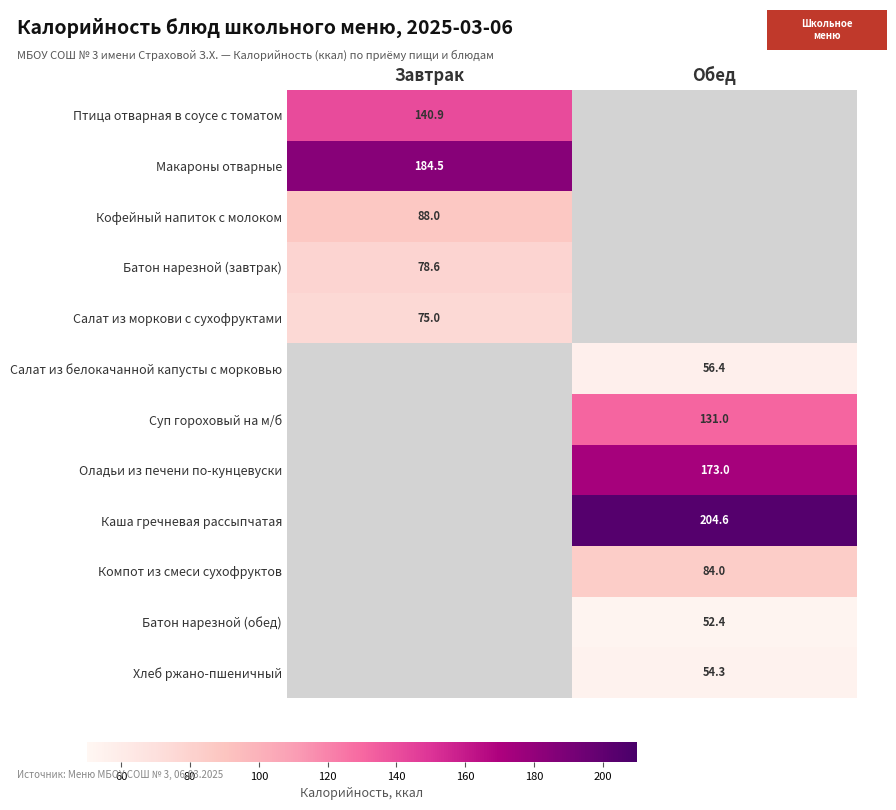

The Компот из смеси сухофруктов series shows 131.6 at Обед. True or false?

False